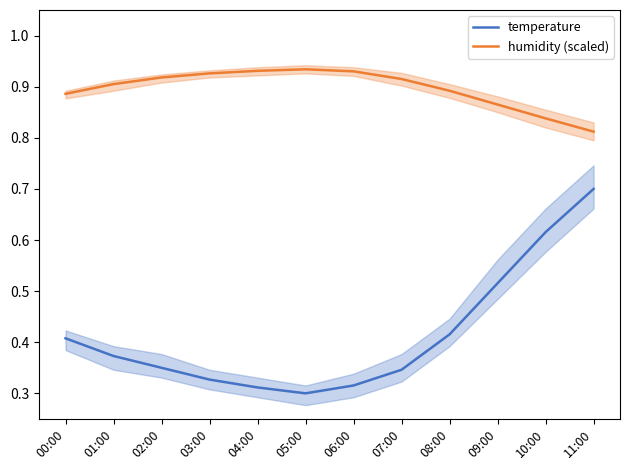

Is it true that temperature equals 0.1 at 04:00?

False